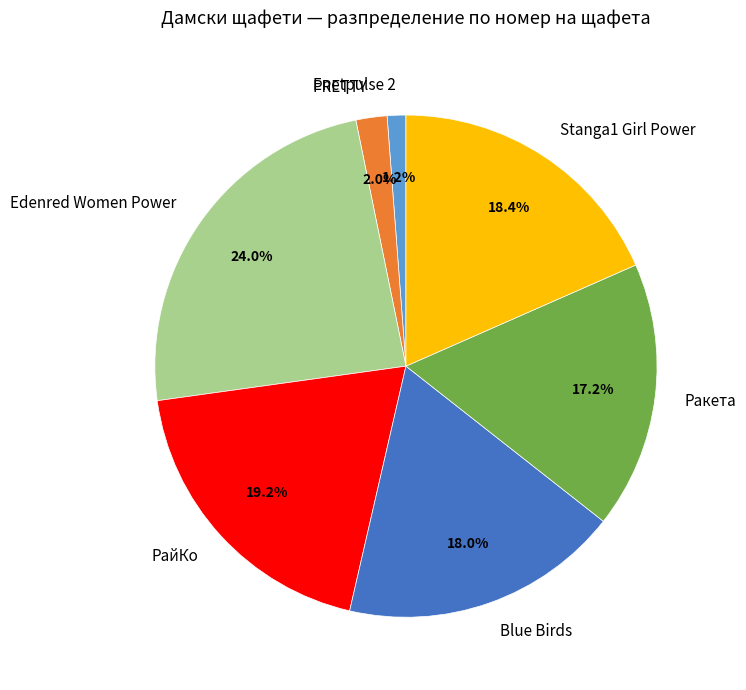

True or false: Ракета accounts for 17% of the total.

True